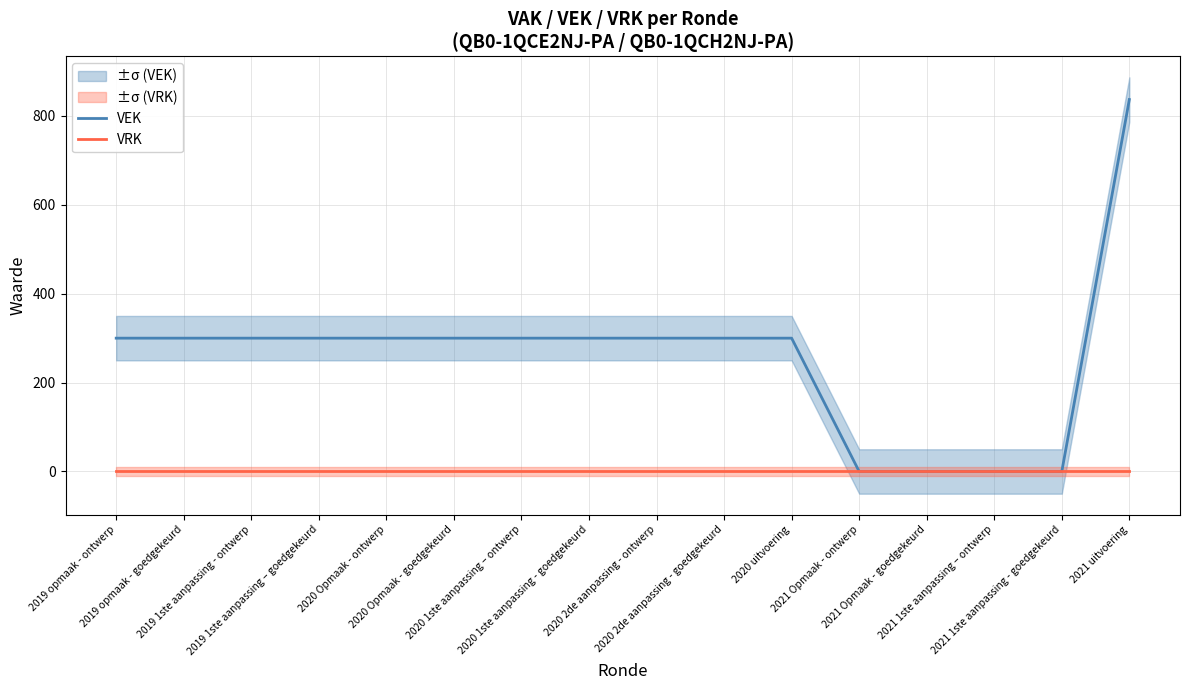

True or false: VEK and VRK intersect in this chart.

False